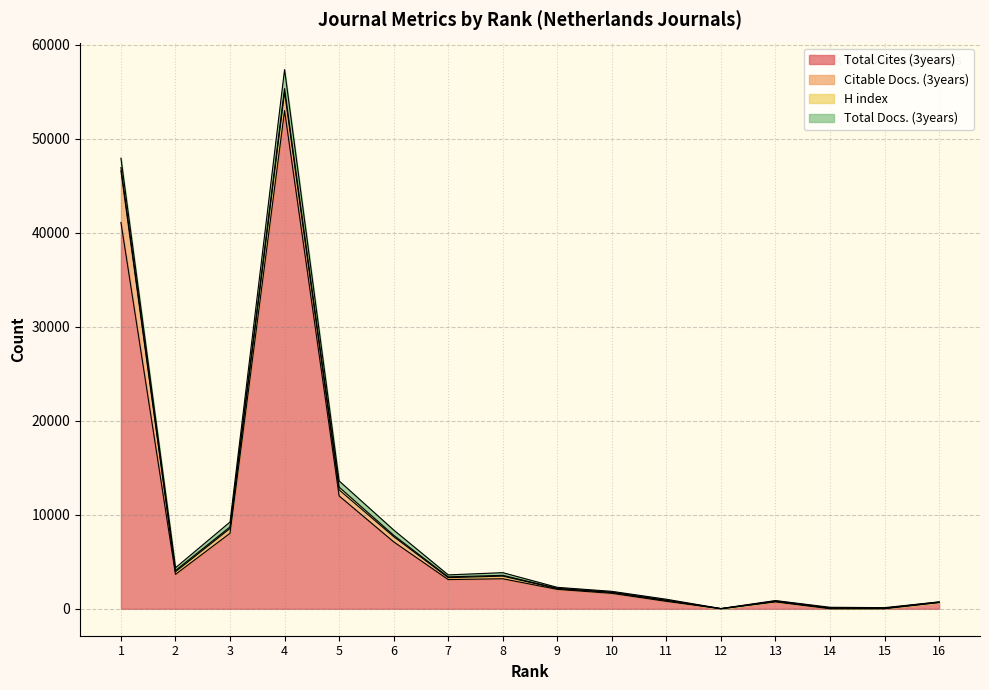

Does the chart display data point markers on the line(s)?

No